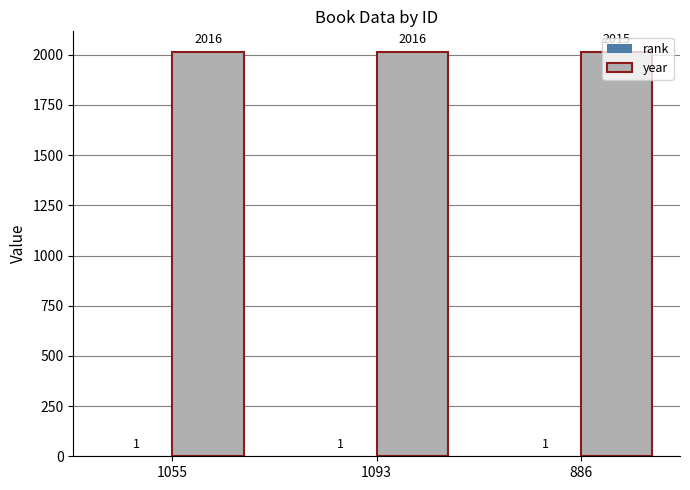

Between 1093 and 886, which series saw the biggest shift?

year